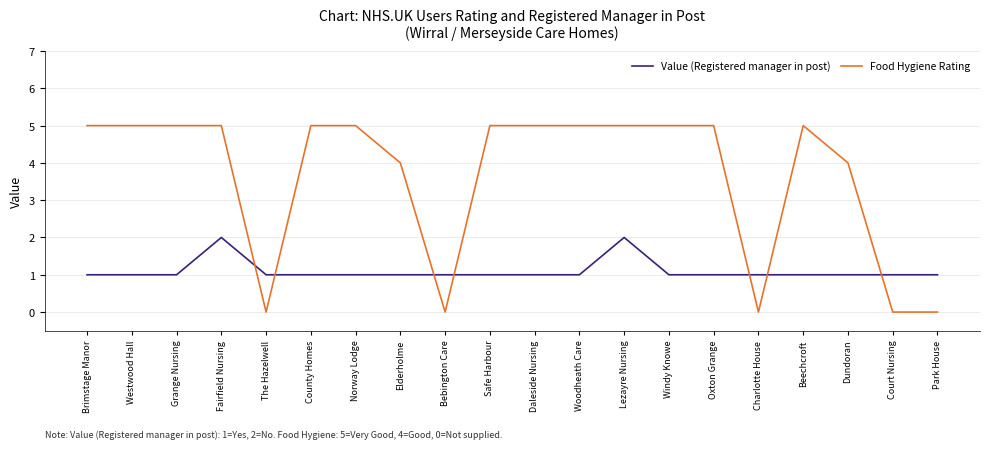

True or false: Value (Registered manager in post) and Food Hygiene Rating intersect in this chart.

True